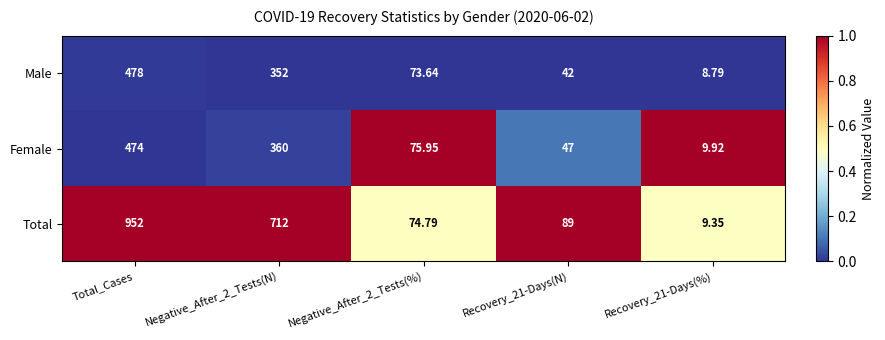

At Total_Cases, list the series in order from largest to smallest.

Total, Male, Female